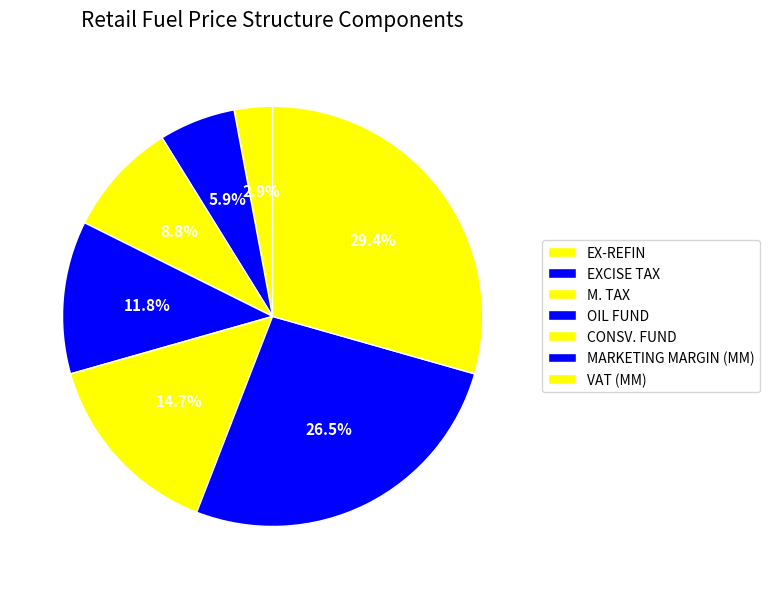

Count the number of slices in the pie.

7